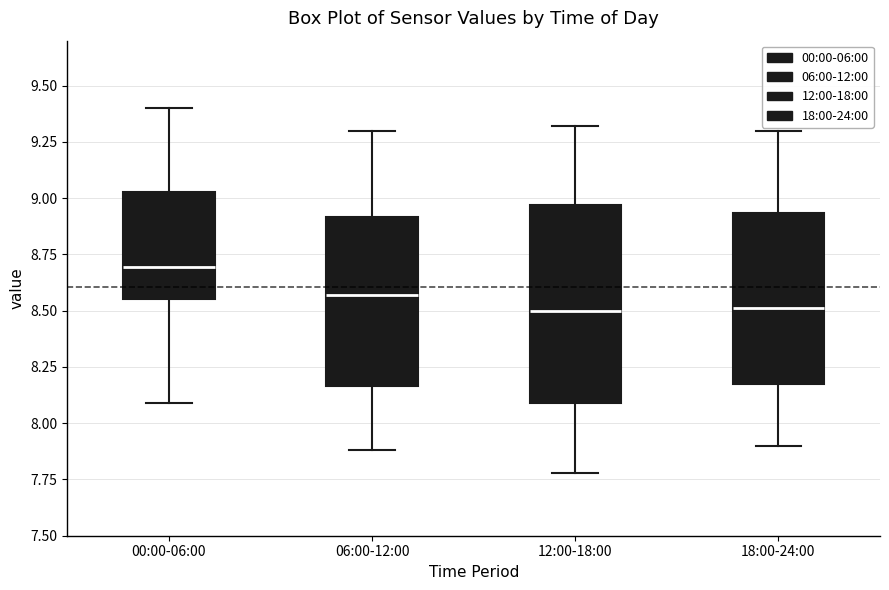

Reading left to right, transcribe this box plot: for each box, give where its median line is, the range the box spans, and where its two whiskers end, as read against the y-axis. The values are not printed on the chart, so give them approximately, as read against the axis.

00:00-06:00: median 8.70, box 8.55 to 9.05, whiskers 8.10 to 9.40
06:00-12:00: median 8.55, box 8.15 to 8.90, whiskers 7.90 to 9.30
12:00-18:00: median 8.50, box 8.10 to 8.95, whiskers 7.80 to 9.30
18:00-24:00: median 8.50, box 8.15 to 8.95, whiskers 7.90 to 9.30